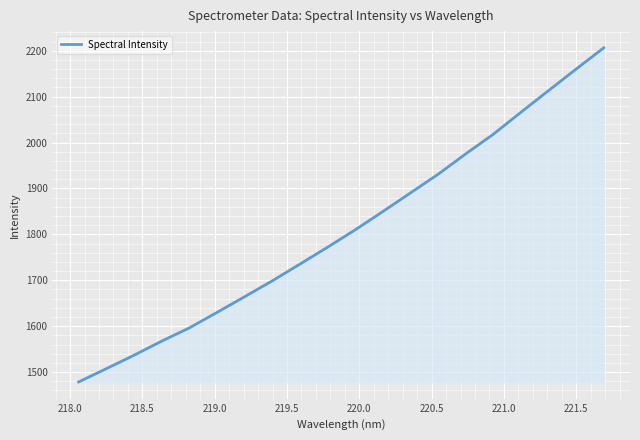

What is the difference between the second highest and second lowest values?

652.7